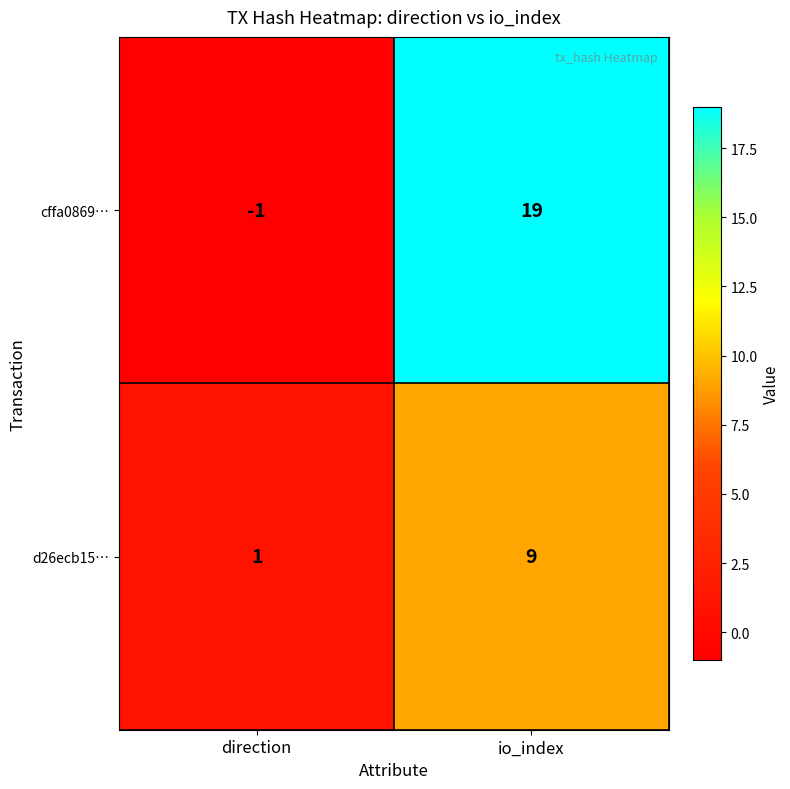

What is the sum of all cffa0869… values?

18